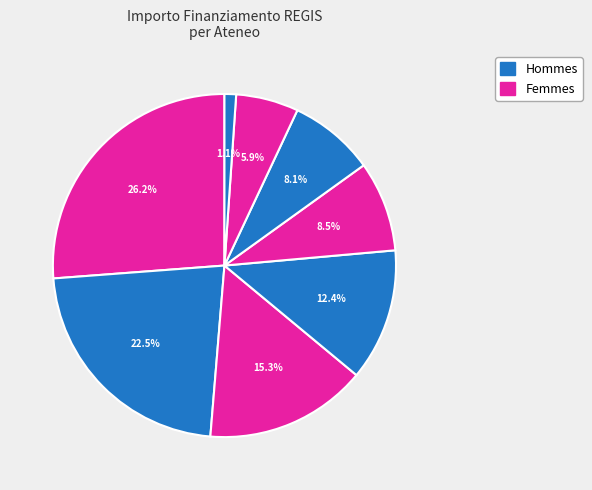

Count the number of slices in the pie.

8